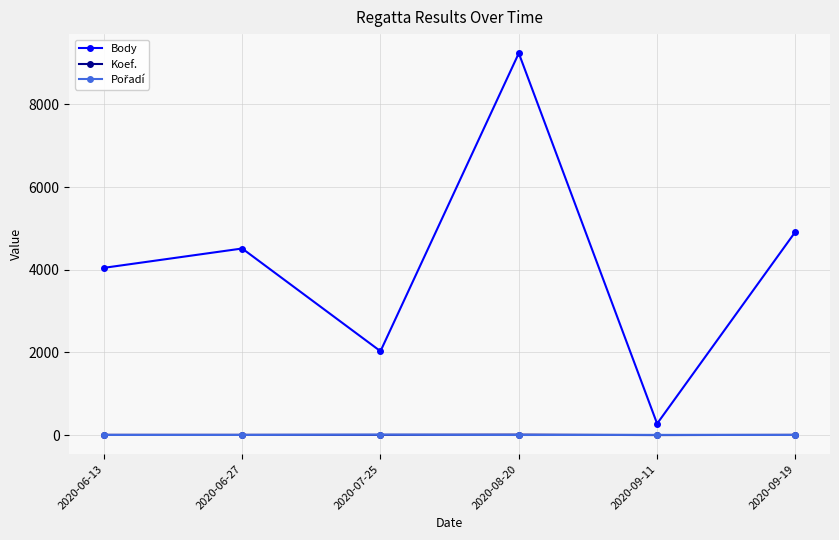

In Body, how many points are lower than both neighbors (excluding endpoints)?

2